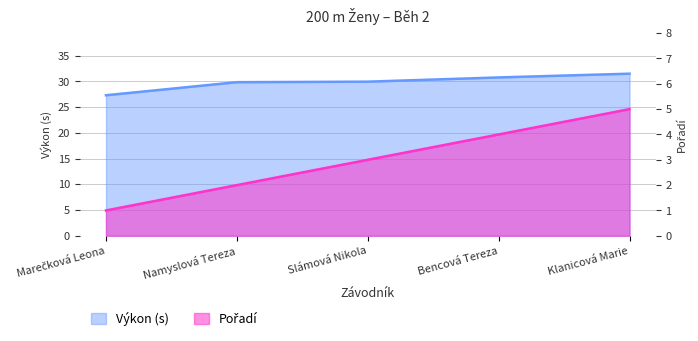

True or false: Pořadí has a value of 4.0 at Bencová Tereza.

True